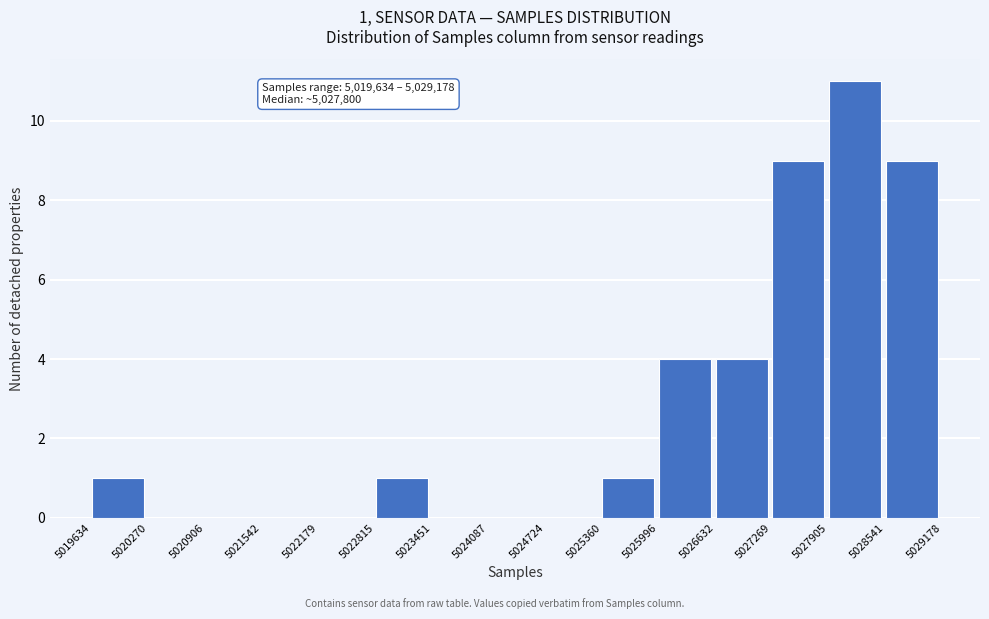

Which range on the x-axis has the tallest bar?

5027905 to 5028541